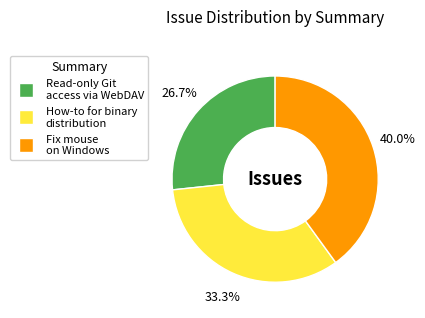

The Fix mouse on Windows slice represents 29% of the pie. True or false?

False